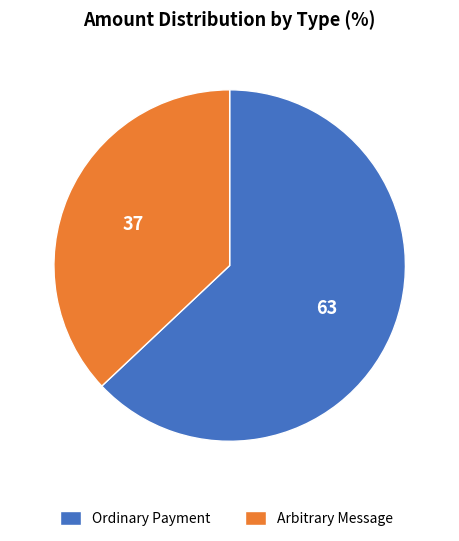

The Ordinary Payment slice represents 51% of the pie. True or false?

False